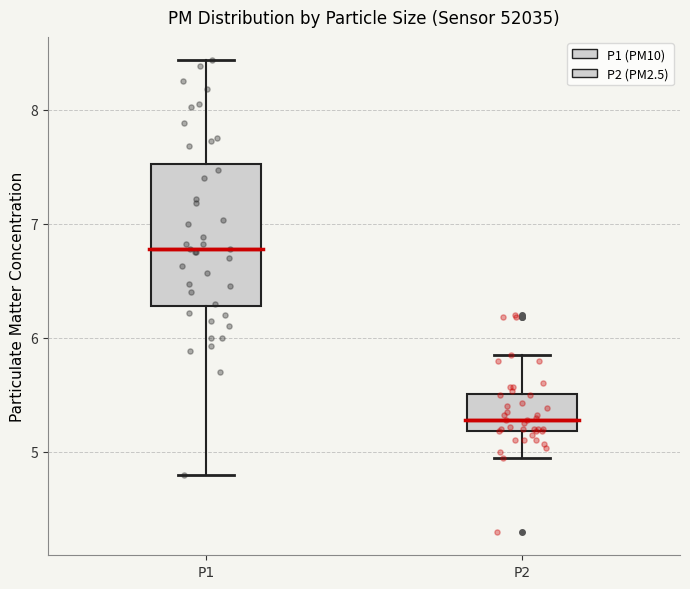

Which box is the tallest, from its lower edge to its upper edge?

P1